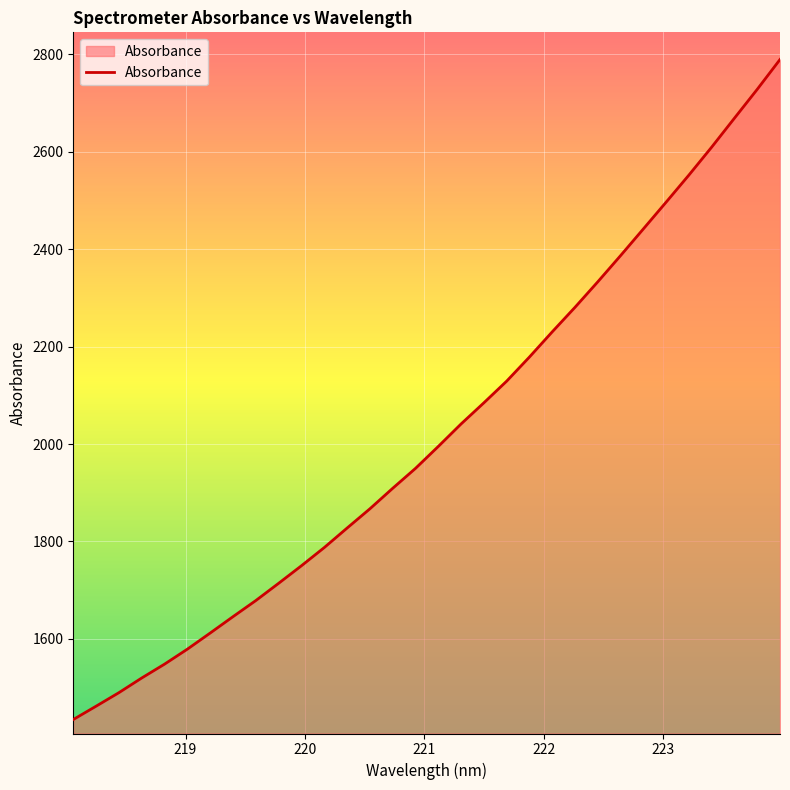

Count the number of categories in the chart.

32